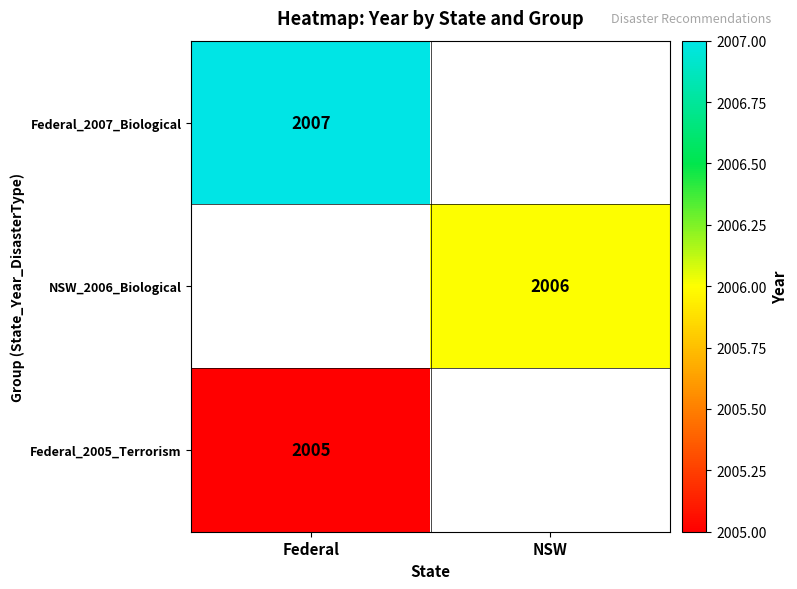

Which has a higher value, Federal or NSW?

NSW